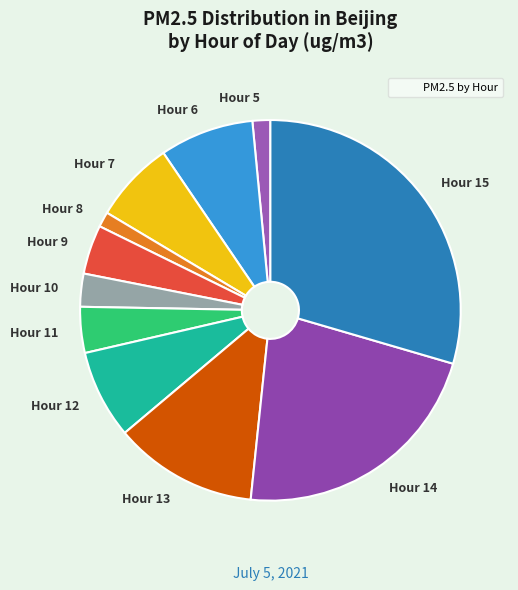

True or false: Hour 9 accounts for 4% of the total.

True